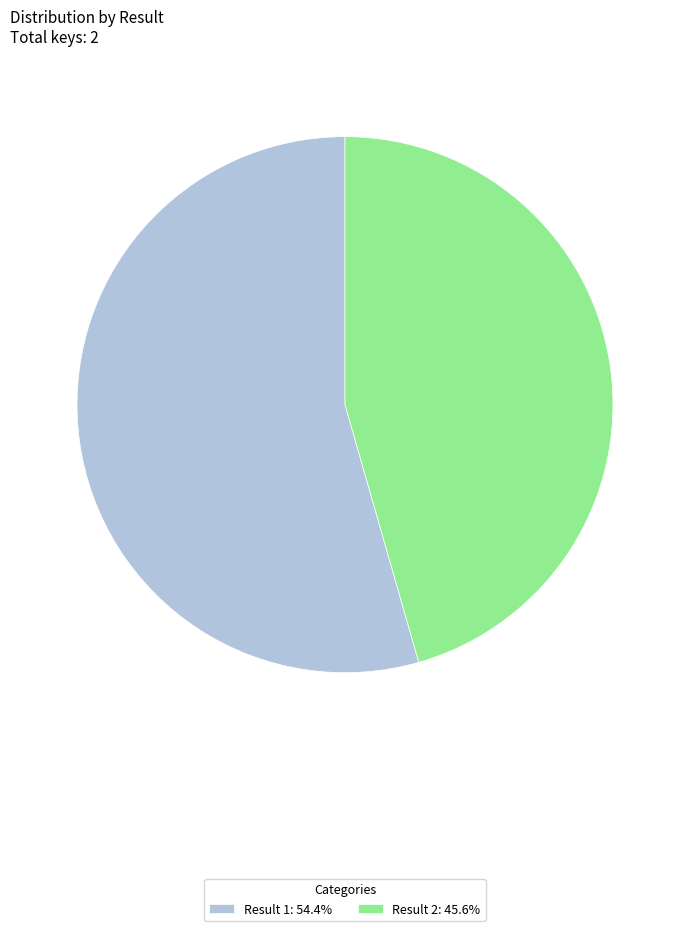

Is there any slice that represents more than half of the pie?

Yes